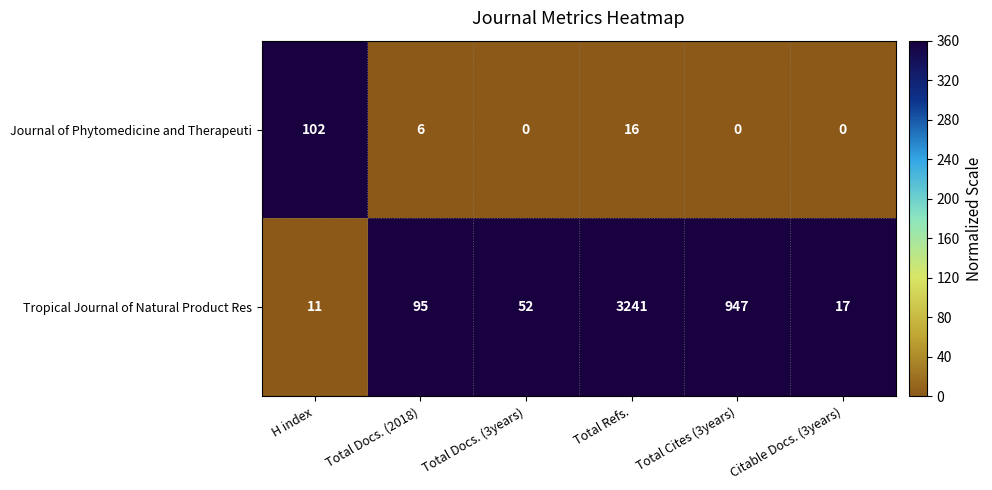

True or false: Journal of Phytomedicine and Therapeuti has a value of 146 at H index.

False